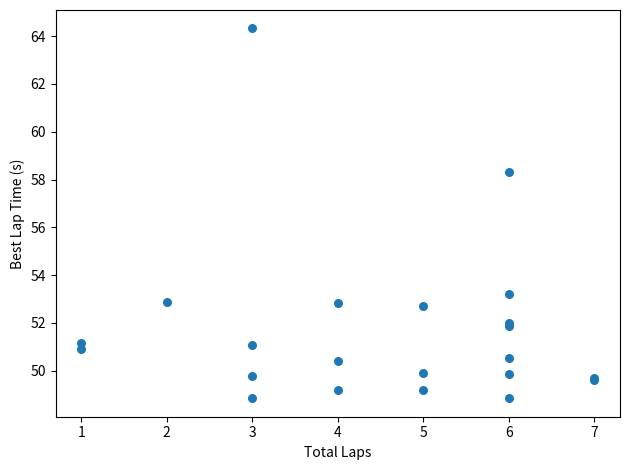

What Y value in the scatter plot is closest to 56?

58.3